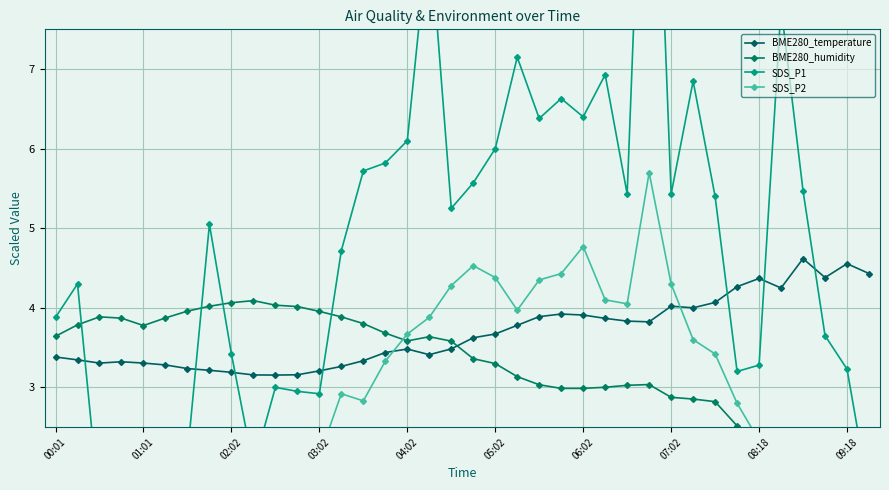

In BME280_humidity, how many points are higher than both neighbors (excluding endpoints)?

6